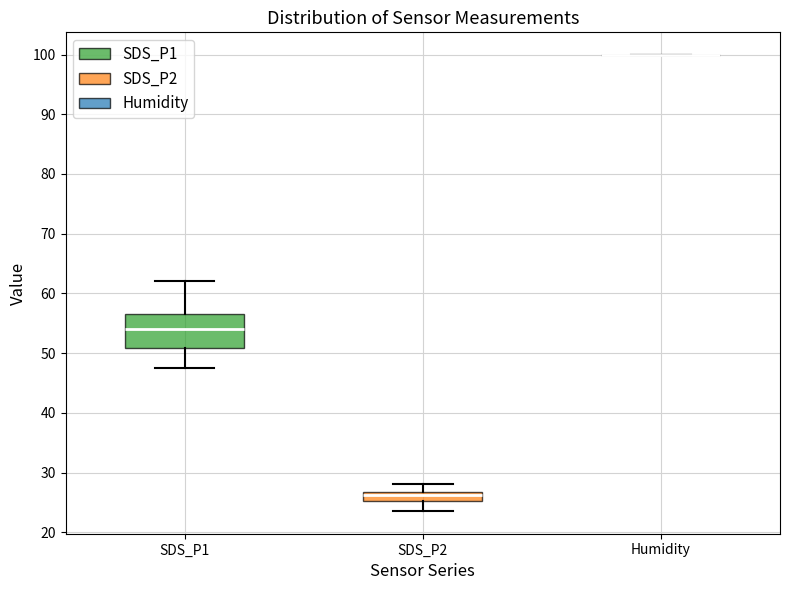

Which box is the tallest, from its lower edge to its upper edge?

SDS_P1